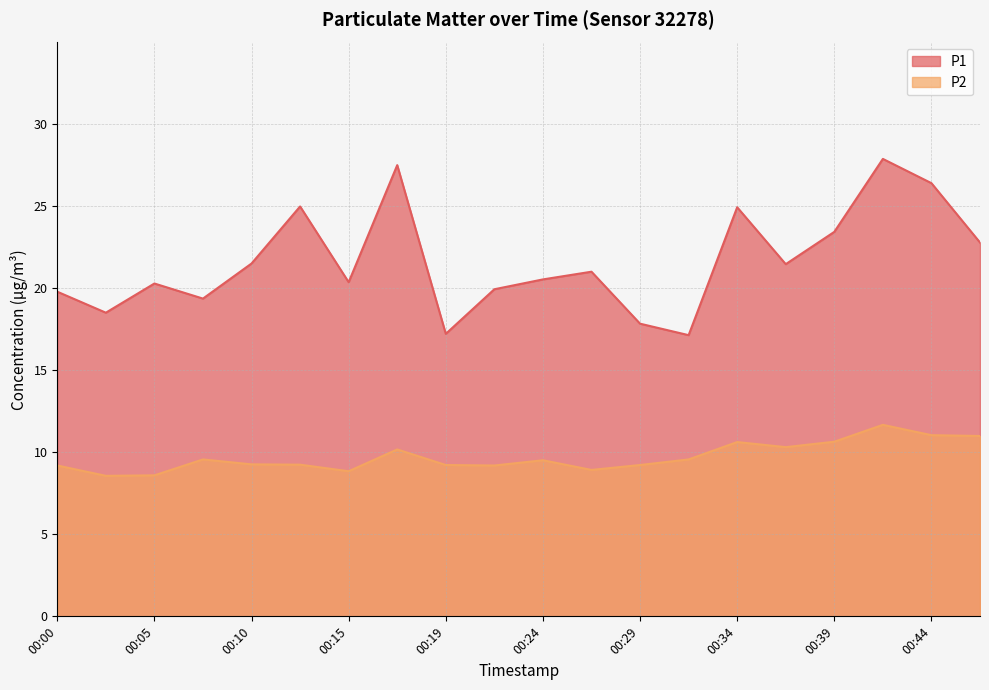

Reading left to right, extract all data points from this chart.

P1: 00:00=19.8	00:02=18.5	00:05=20.3	00:07=19.4	00:10=21.5	00:12=25.0	00:15=20.4	00:17=27.5	00:19=17.2	00:22=19.9	00:24=20.6	00:27=21.0	00:29=17.9	00:32=17.1	00:34=24.9	00:37=21.5	00:39=23.4	00:41=27.9	00:44=26.4	00:46=22.8
P2: 00:00=9.2	00:02=8.6	00:05=8.6	00:07=9.6	00:10=9.3	00:12=9.2	00:15=8.8	00:17=10.2	00:19=9.2	00:22=9.2	00:24=9.5	00:27=8.9	00:29=9.2	00:32=9.6	00:34=10.6	00:37=10.3	00:39=10.7	00:41=11.7	00:44=11.1	00:46=11.0